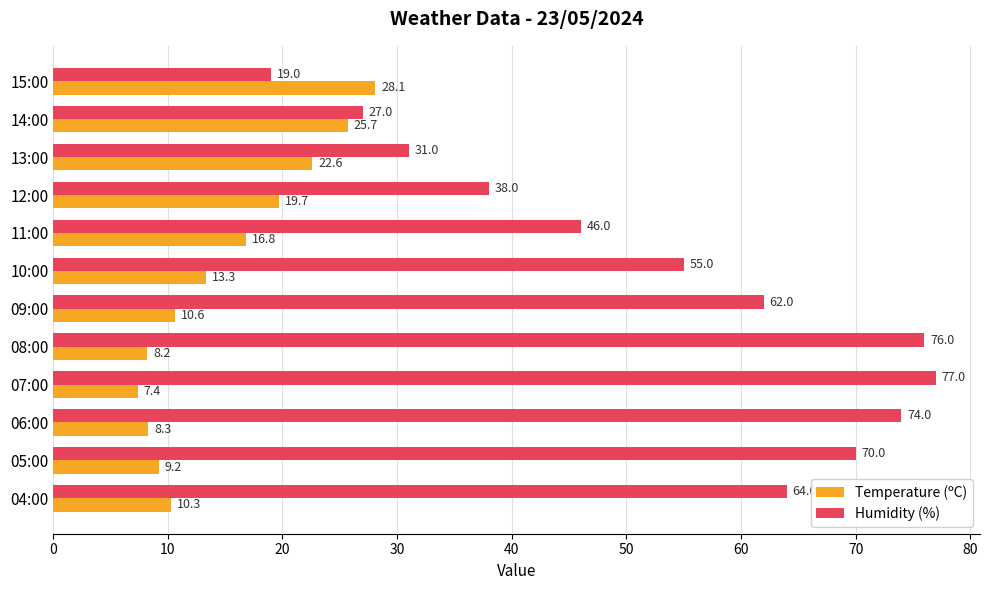

What is the difference between the highest and lowest values at 04:00?

53.7